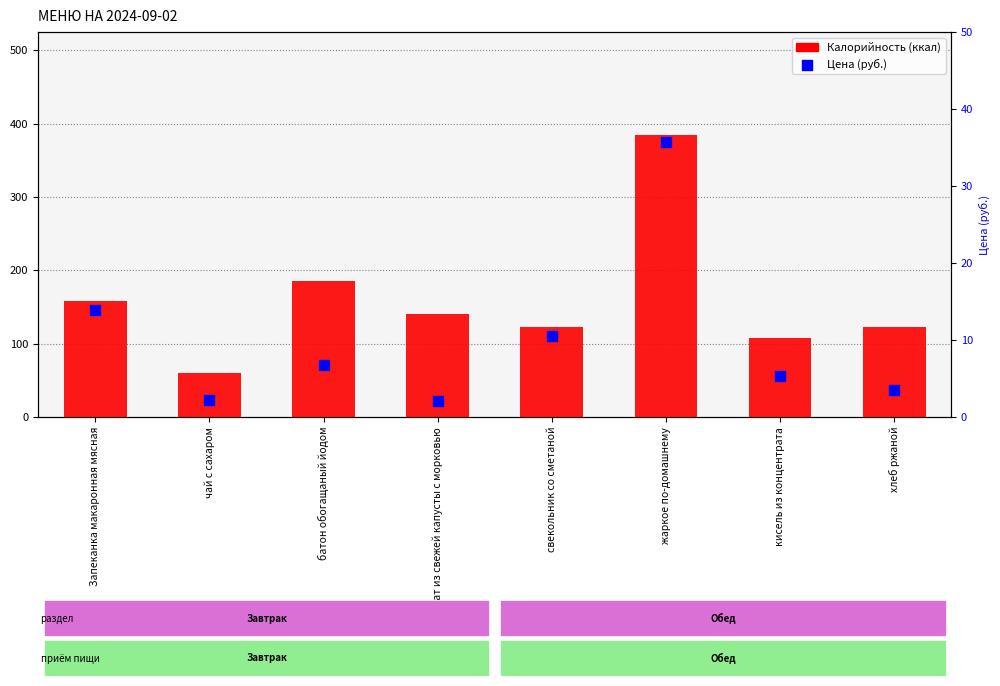

Is the value of Калорийность at свекольник со сметаной greater than the value of Цена at кисель из концентрата?

Yes